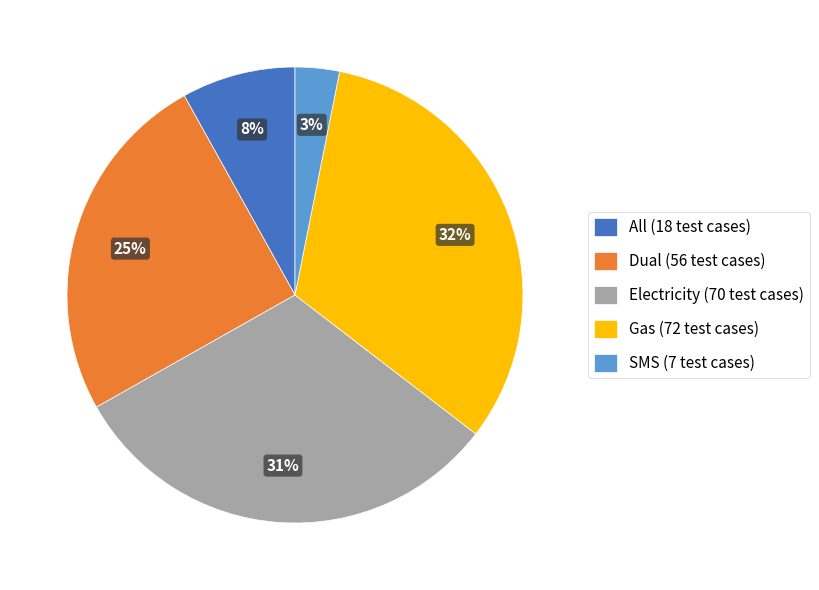

How many slices are in this pie chart?

5